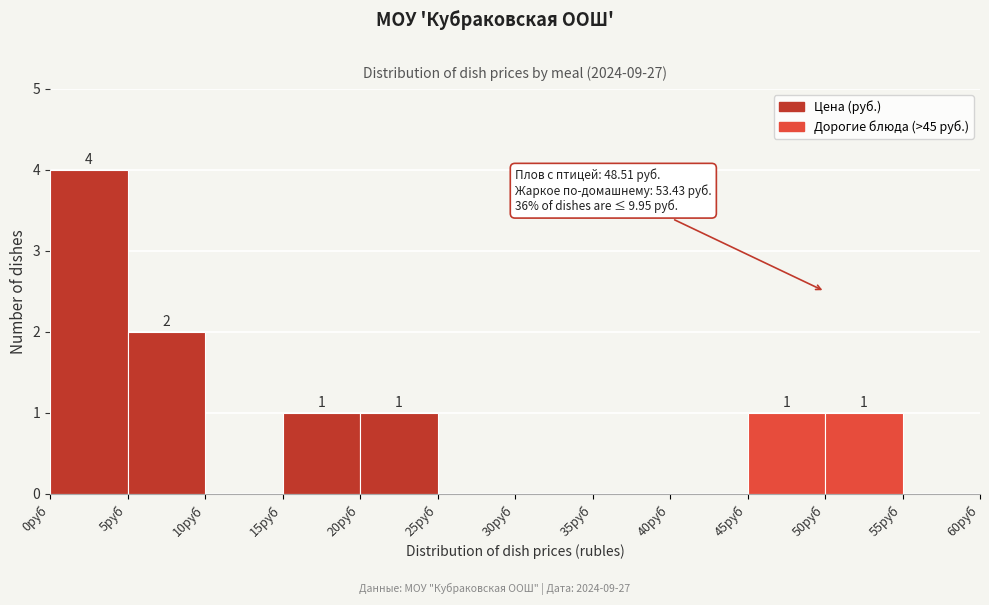

Which range on the x-axis has the tallest bar?

0 to 5